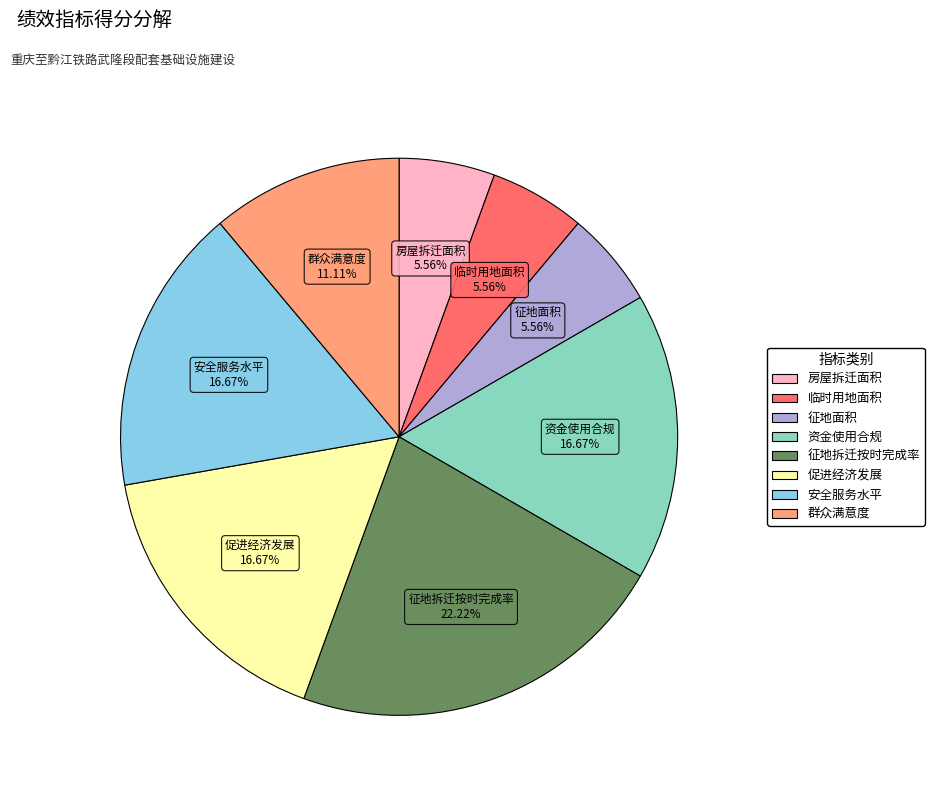

Does 房屋拆迁面积 account for over 50% of the chart?

No